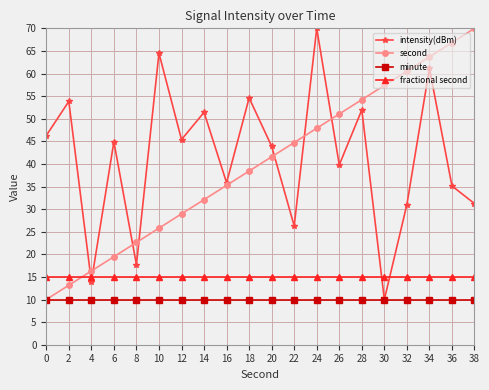

What is the difference between the maximum and minimum values in the intensity(dBm) series?

60.0